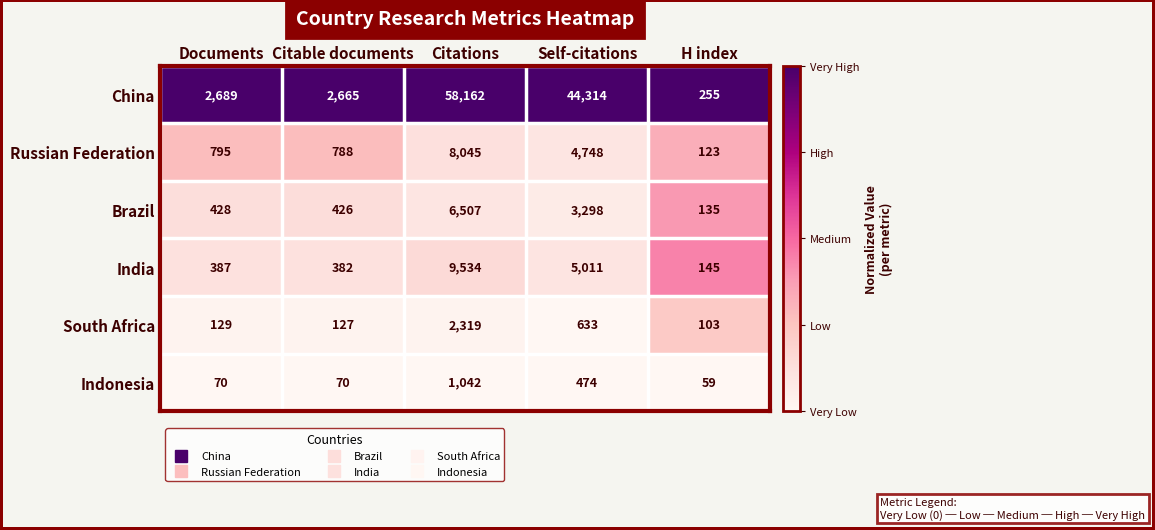

Which series changed the most between Citations and Self-citations?

China